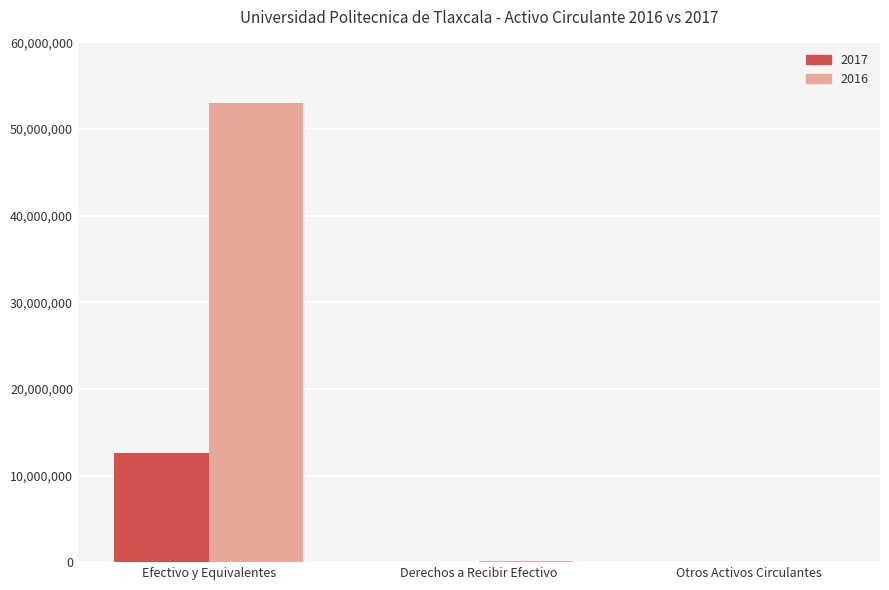

Which category has the highest value in the 2016 series?

Efectivo y Equivalentes